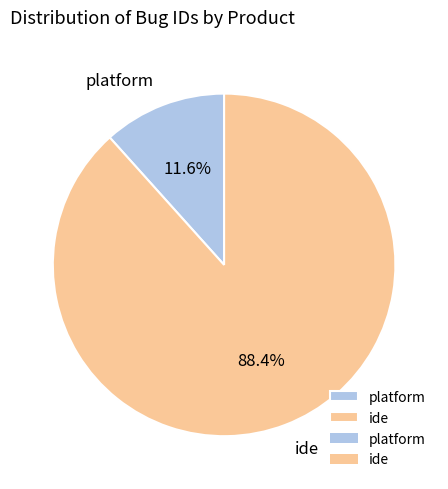

How many segments does this pie chart have?

2